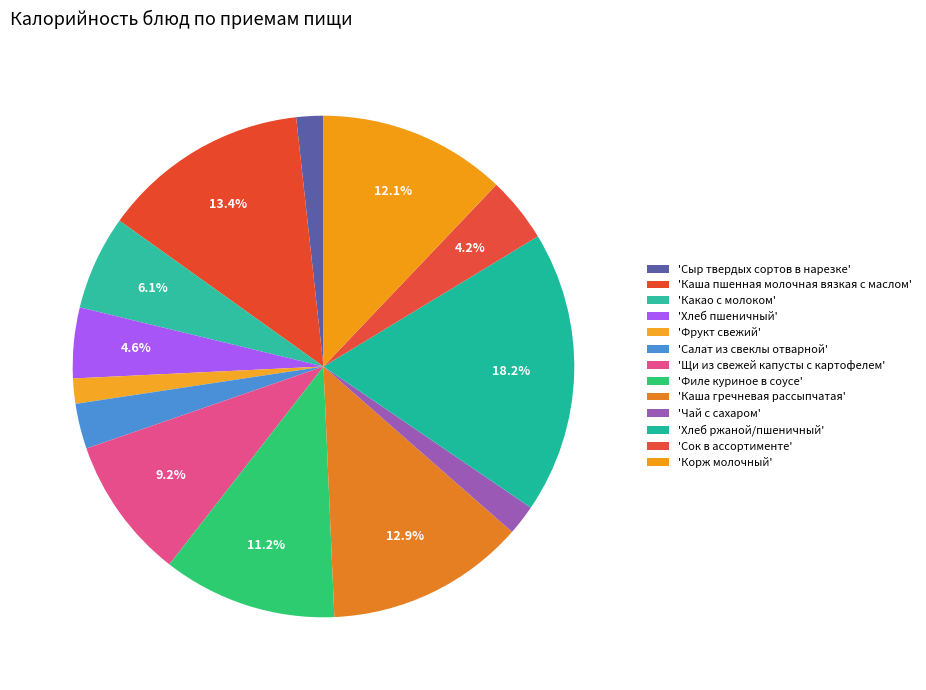

How many segments does this pie chart have?

13